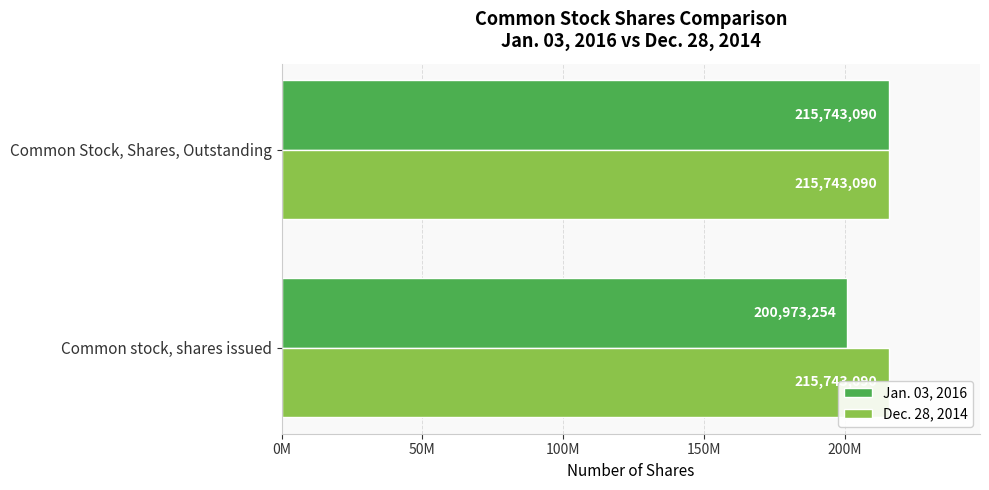

What are all the series names shown in the legend?

Jan. 03, 2016, Dec. 28, 2014